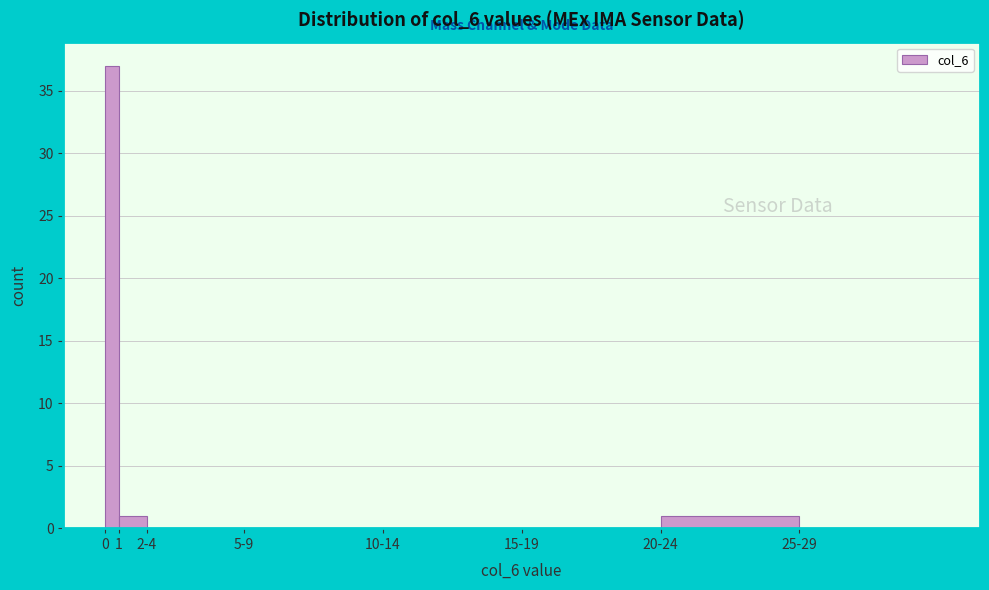

Reading left to right, list all the values displayed in this chart.

0=37	1=1	2-4=0	5-9=0	10-14=0	15-19=0	20-24=1	25-29=0